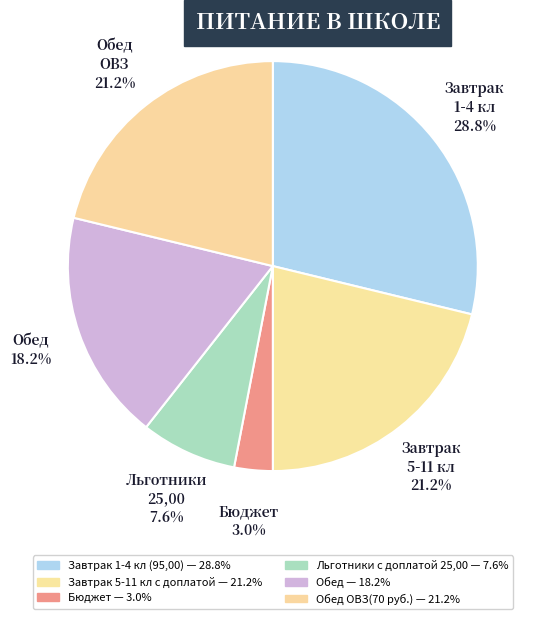

How many segments does this pie chart have?

6